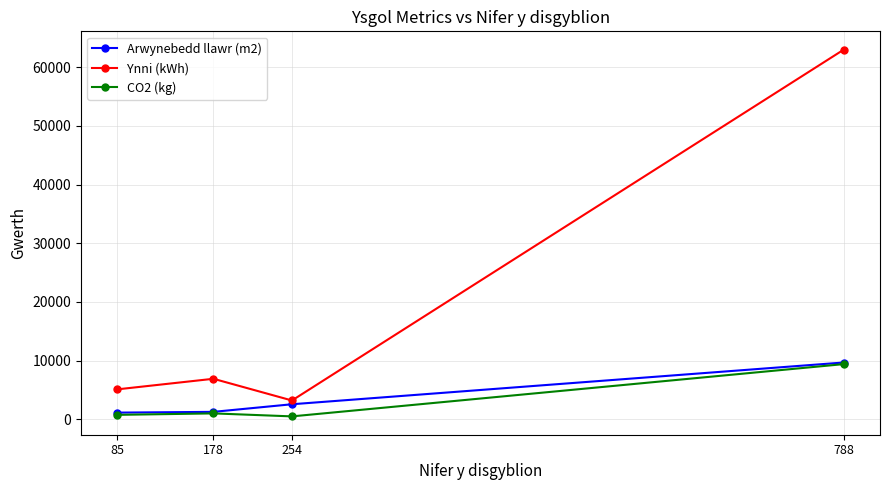

True or false: Arwynebedd llawr (m2) has a value of 16381 at 788.

False